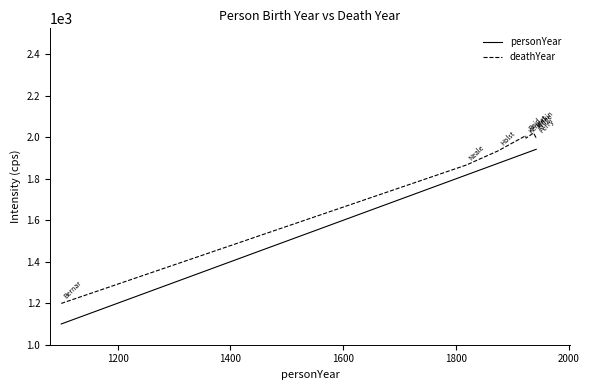

True or false: deathYear and personYear intersect in this chart.

False